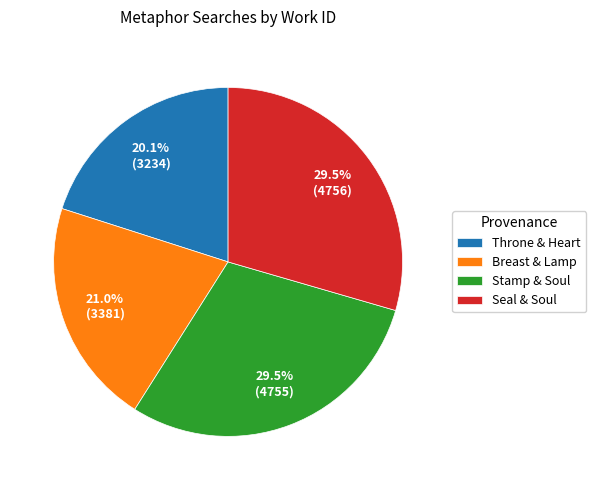

How many slices are in this pie chart?

4